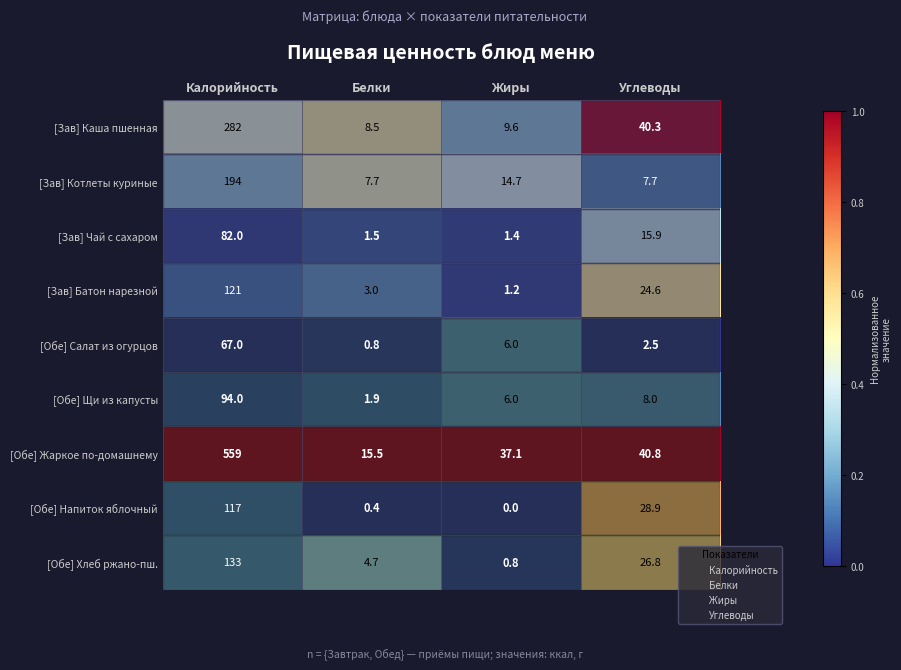

At which label does [Зав] Батон нарезной first exceed 24?

Калорийность